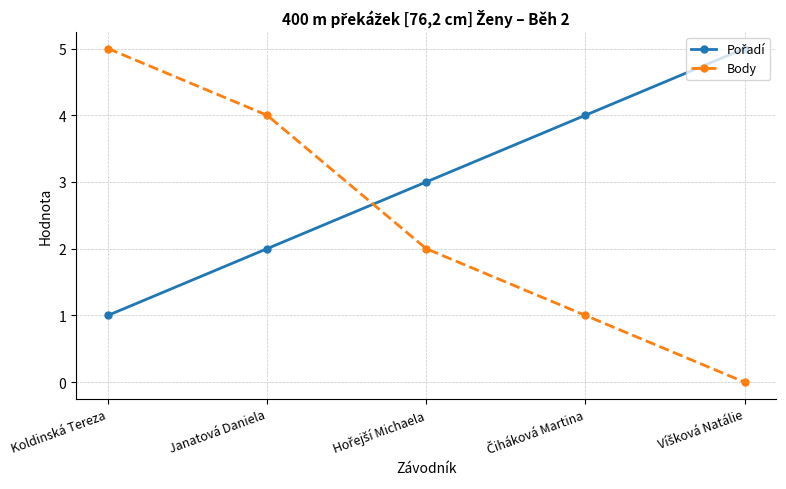

What is the maximum value shown in the chart?

5